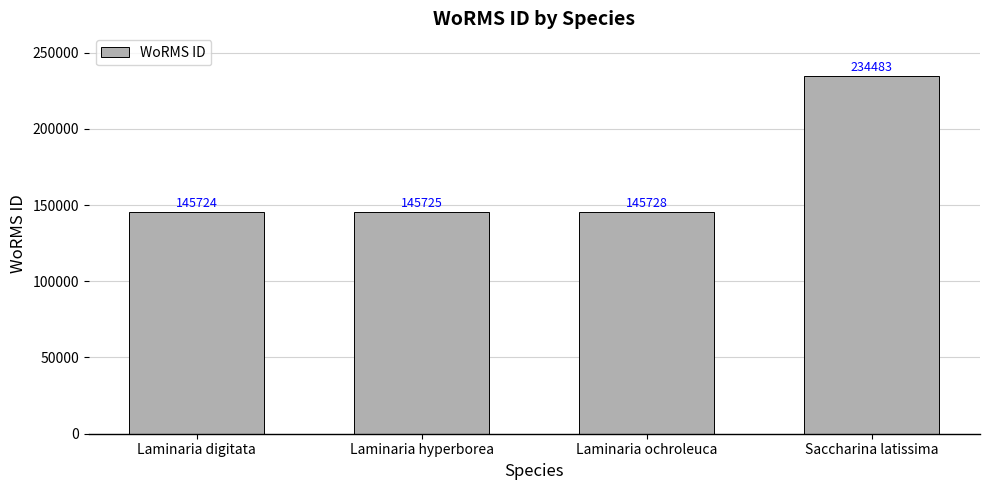

Approximately how many times larger is the value at Laminaria digitata compared to Laminaria hyperborea?

1.0